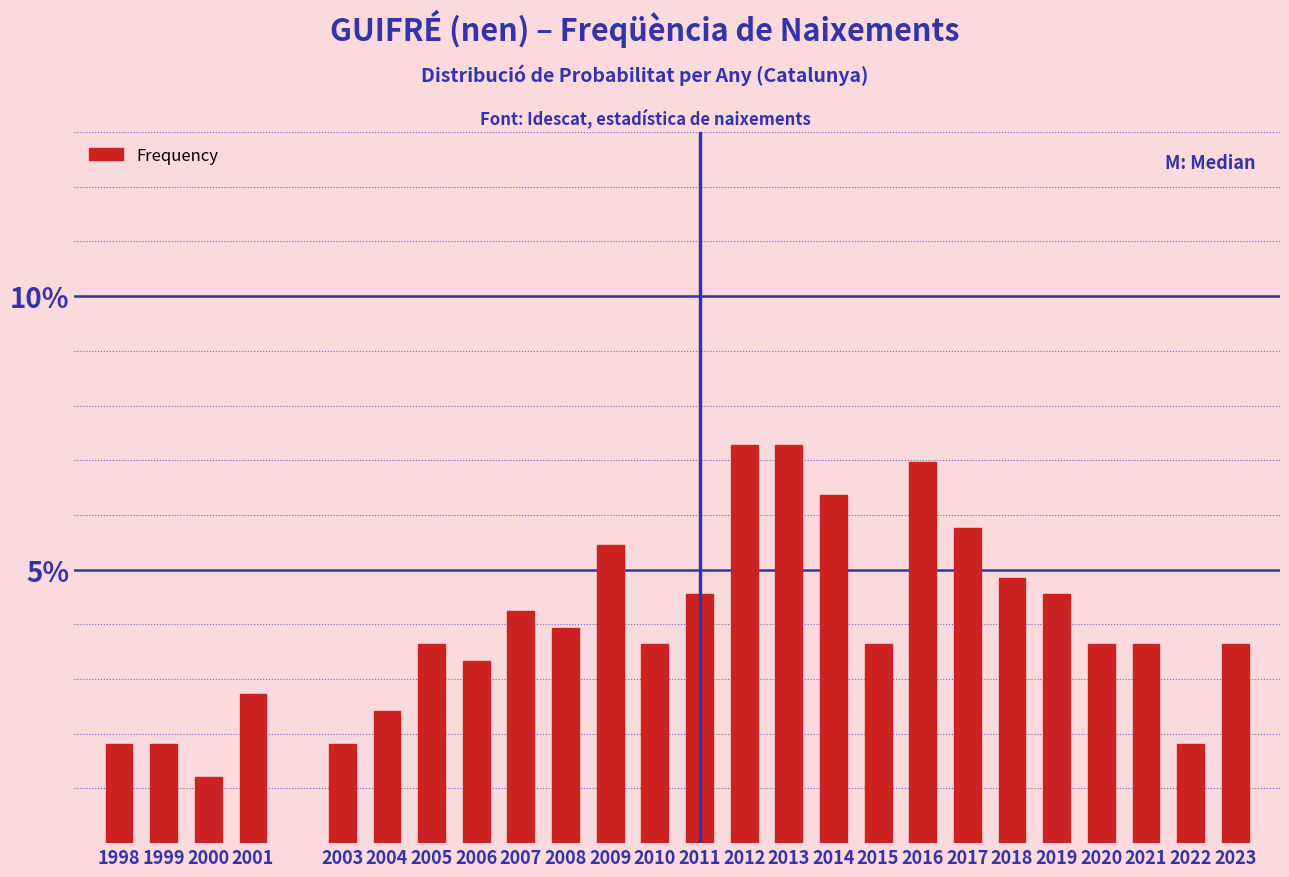

Reading right to left, list all the values displayed in this chart.

2023=3.6	2022=1.8	2021=3.6	2020=3.6	2019=4.5	2018=4.8	2017=5.8	2016=7.0	2015=3.6	2014=6.4	2013=7.3	2012=7.3	2011=4.5	2010=3.6	2009=5.5	2008=3.9	2007=4.2	2006=3.3	2005=3.6	2004=2.4	2003=1.8	2001=2.7	2000=1.2	1999=1.8	1998=1.8